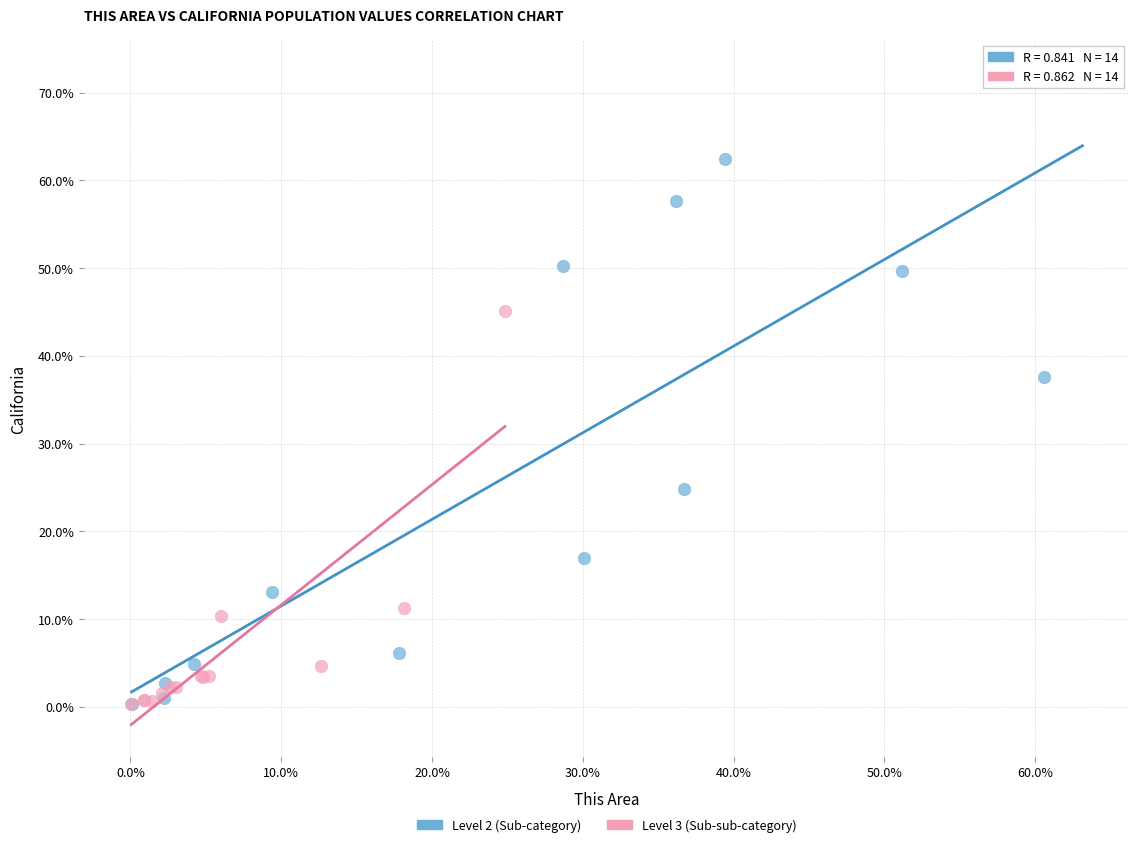

Which series contains the highest Y value?

Level 2 (Sub-category)